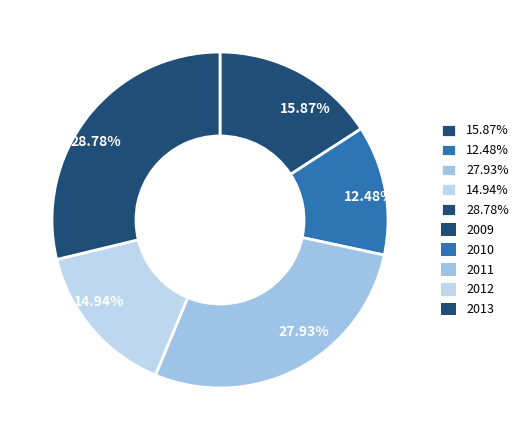

Does any single category account for the majority?

No